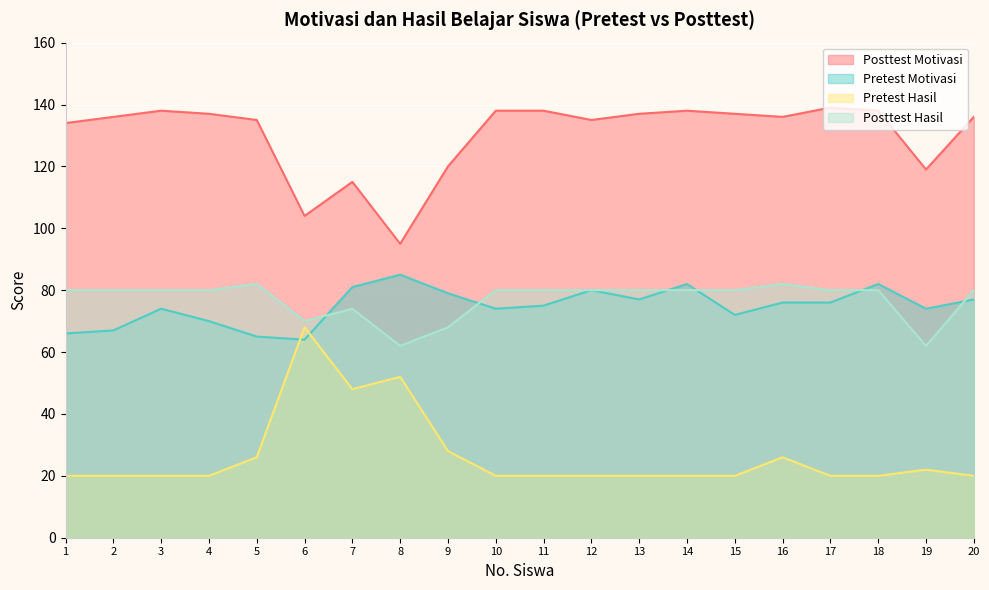

Which category has the lowest value in the Pretest Motivasi series?

6